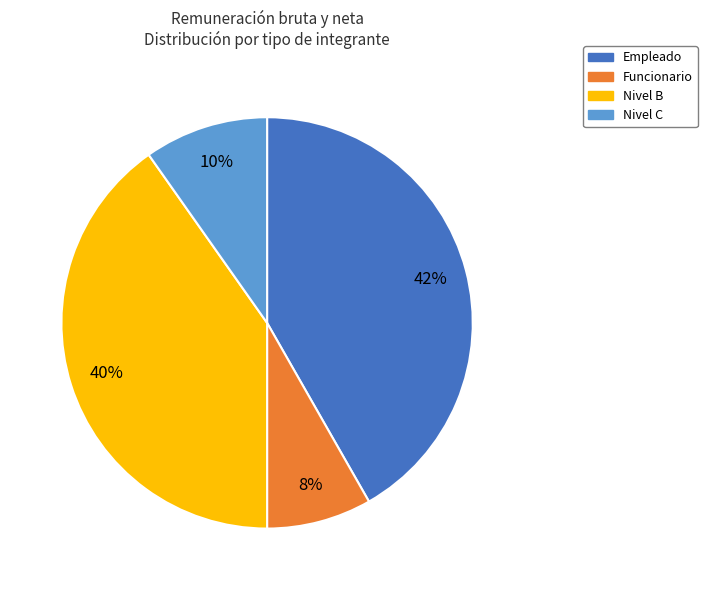

How many segments does this pie chart have?

4